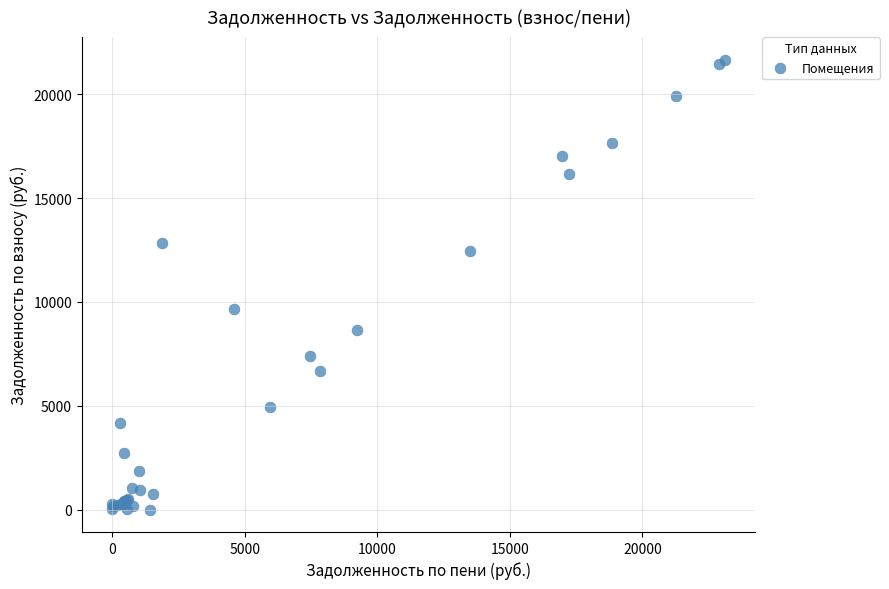

What Y value in the scatter plot is closest to 10836?

9662.6